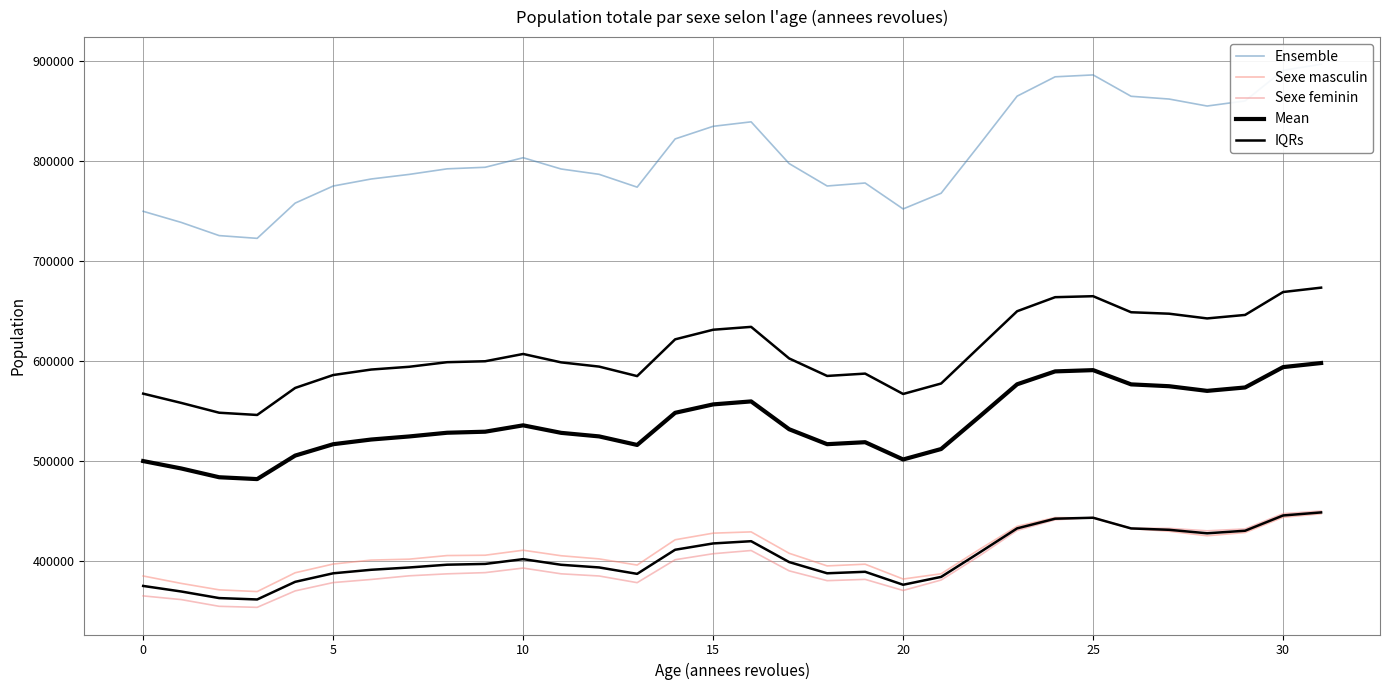

What is the highest value of the Ensemble series?

896807.0